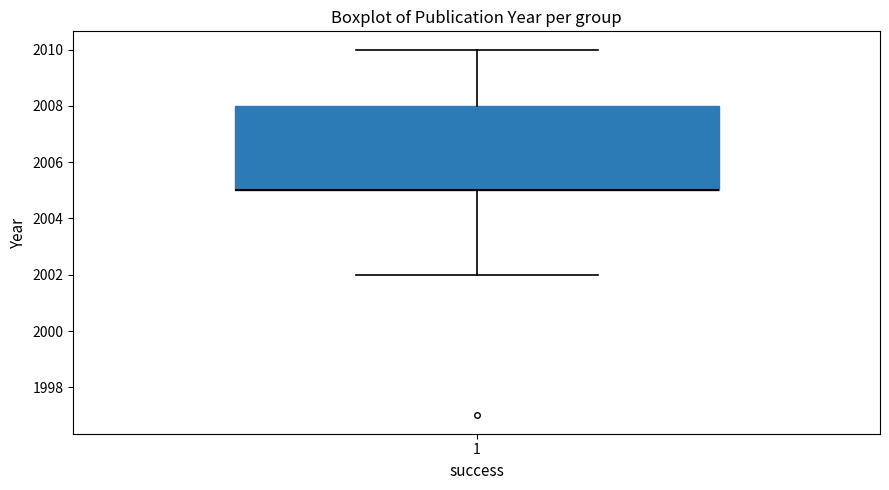

Read this box plot against the y-axis: the position of the median line, the range covered by the box, and the ends of both whiskers. The values are not printed on the chart, so give them approximately, as read against the axis.

median 2005 (drawn on the box's lower edge), box 2005 to 2008, whiskers 2002 to 2010